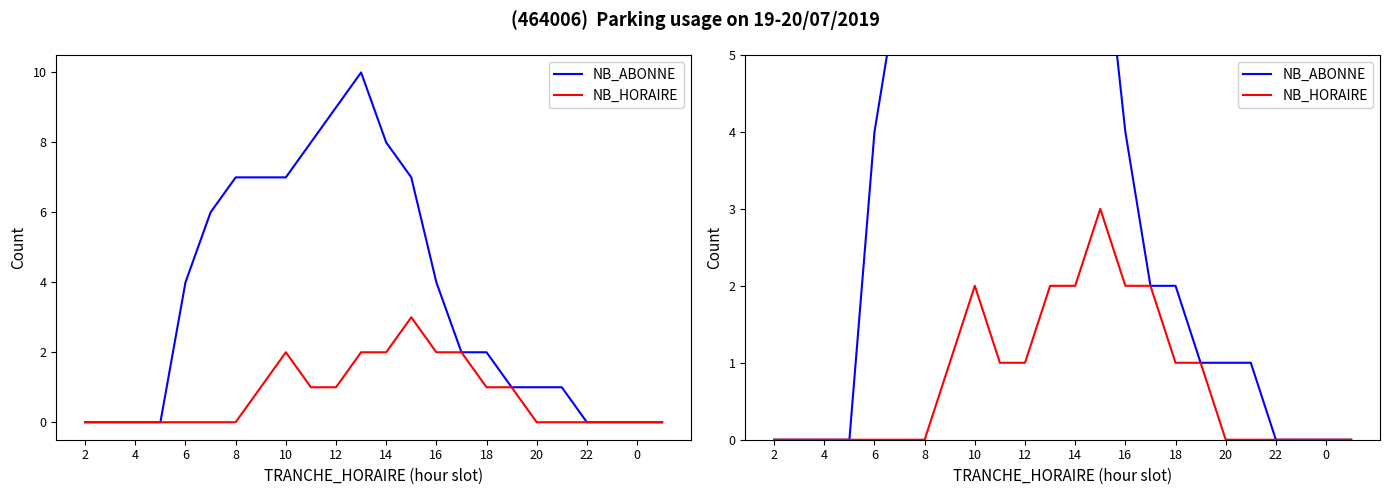

Count the NB_HORAIRE values in the range 0 to 2.

23